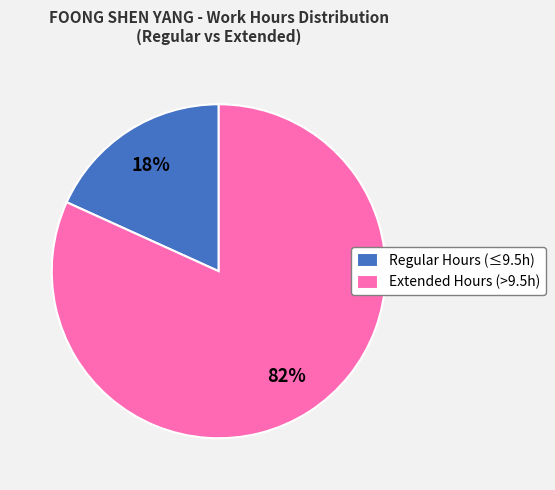

To the nearest percent, what is the difference between the Regular Hours (≤9.5h) and Extended Hours (>9.5h) slice percentages?

64%